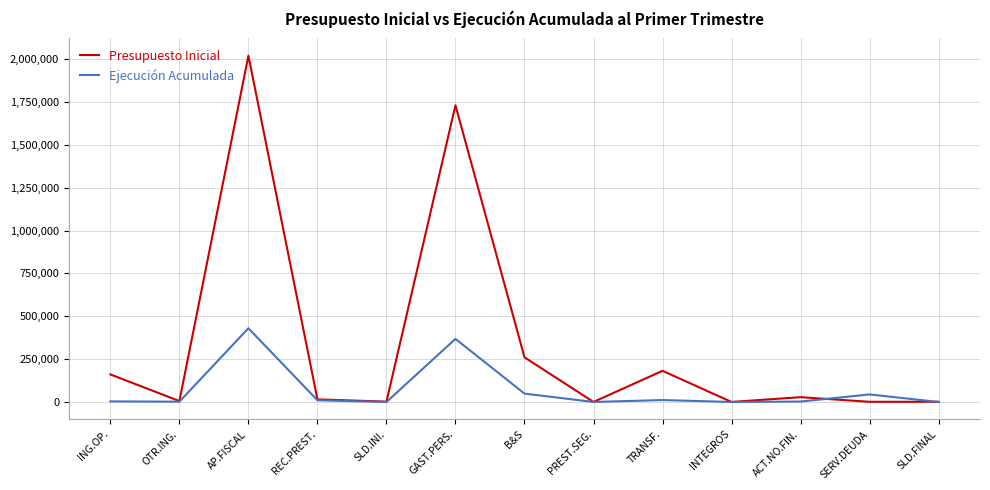

List the series in order of their overall mean, highest first.

Presupuesto Inicial, Ejecución Acumulada